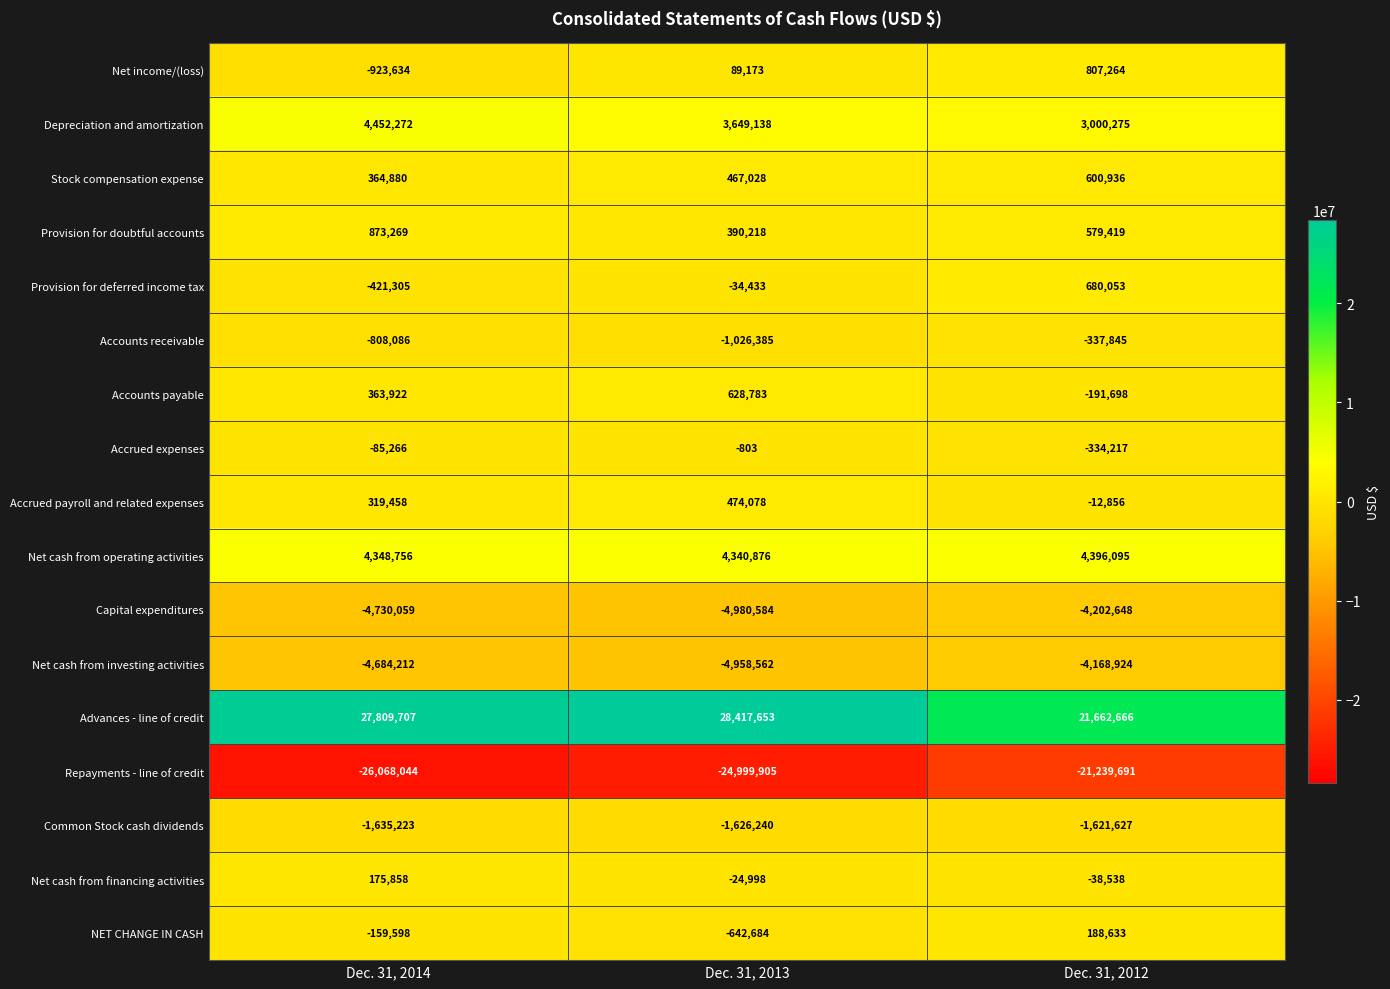

What is the difference between the Common Stock cash dividends values at Dec. 31, 2013 and Dec. 31, 2012?

4613